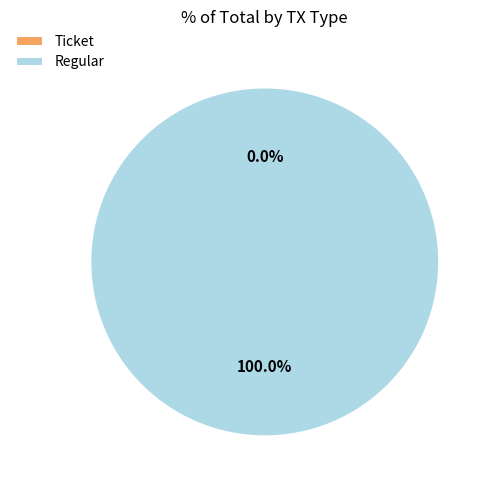

How many segments does this pie chart have?

2